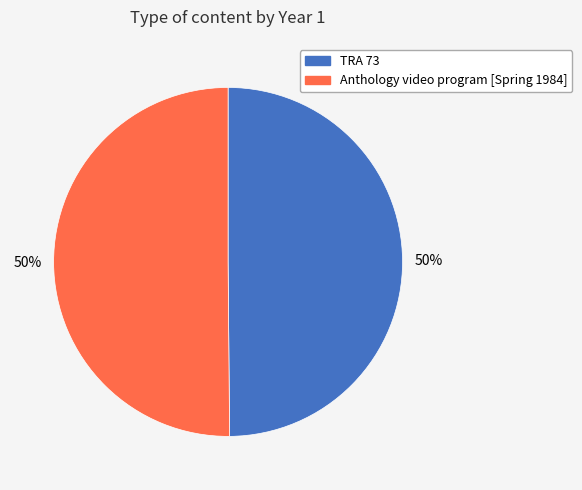

How many segments does this pie chart have?

2